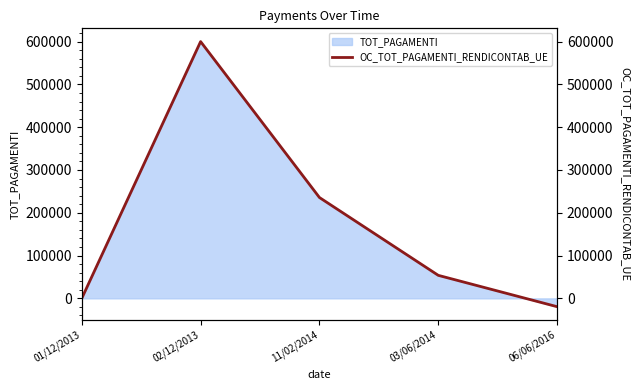

What is the difference between the values at 01/12/2013 and 02/12/2013?

600000.0